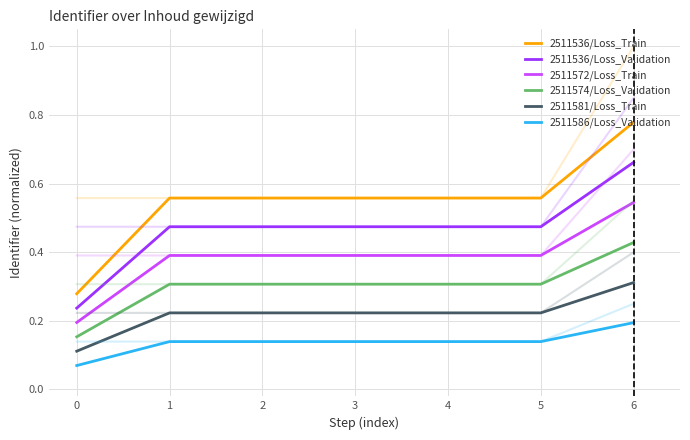

Reading left to right, list all the values displayed in this chart.

2511536/Loss_Train: 0.3	0.6	0.6	0.6	0.6	0.6	0.8
2511536/Loss_Validation: 0.2	0.5	0.5	0.5	0.5	0.5	0.7
2511572/Loss_Train: 0.2	0.4	0.4	0.4	0.4	0.4	0.5
2511574/Loss_Validation: 0.2	0.3	0.3	0.3	0.3	0.3	0.4
2511581/Loss_Train: 0.1	0.2	0.2	0.2	0.2	0.2	0.3
2511586/Loss_Validation: 0.1	0.1	0.1	0.1	0.1	0.1	0.2